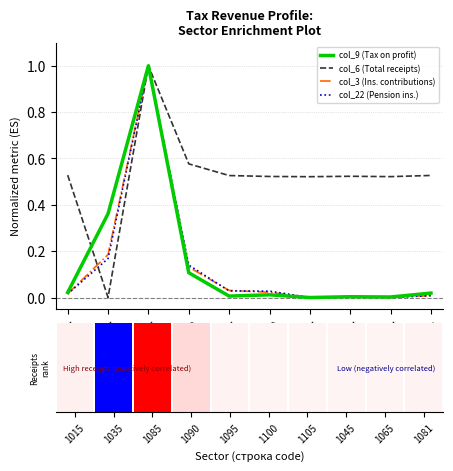

How many categories are shown in the chart?

10